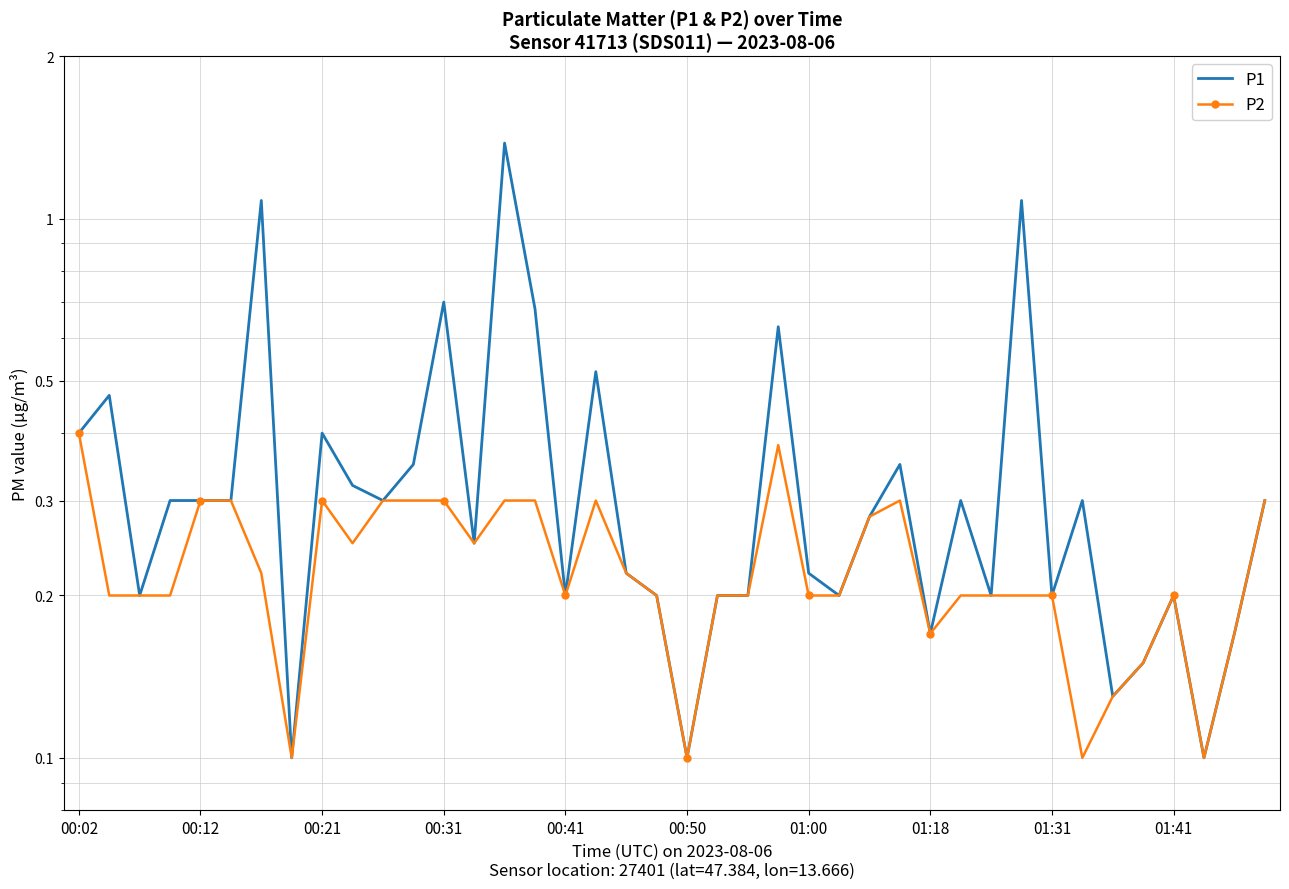

True or false: P1 and P2 cross at least once.

False